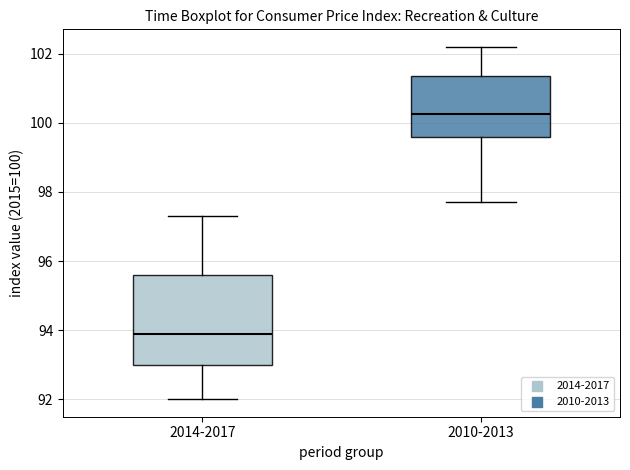

Reading left to right, read every box against the y-axis: the position of its median line, the range the box covers, and the ends of its whiskers. The values are not printed on the chart, so give them approximately, as read against the axis.

2014-2017: median 94.0, box 93.0 to 95.6, whiskers 92.0 to 97.4
2010-2013: median 100.2, box 99.6 to 101.4, whiskers 97.8 to 102.2